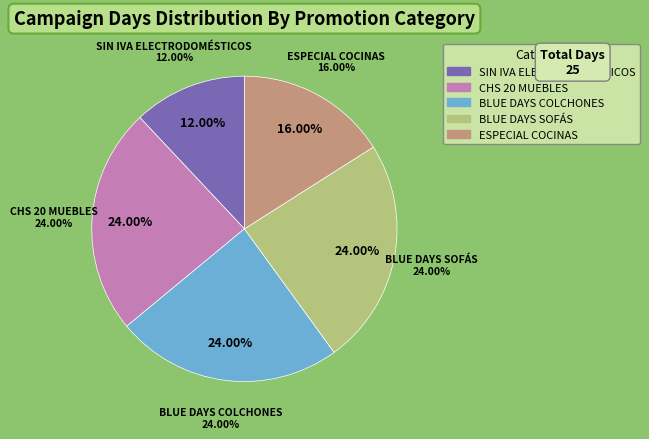

Which slice is the smallest?

SIN IVA ELECTRODOMÉSTICOS